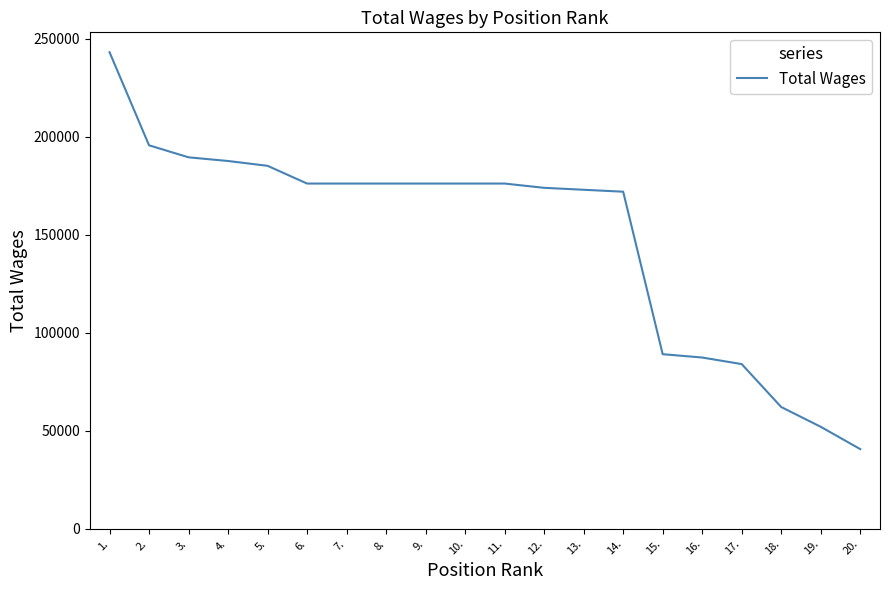

What is the minimum value shown in the chart?

40595